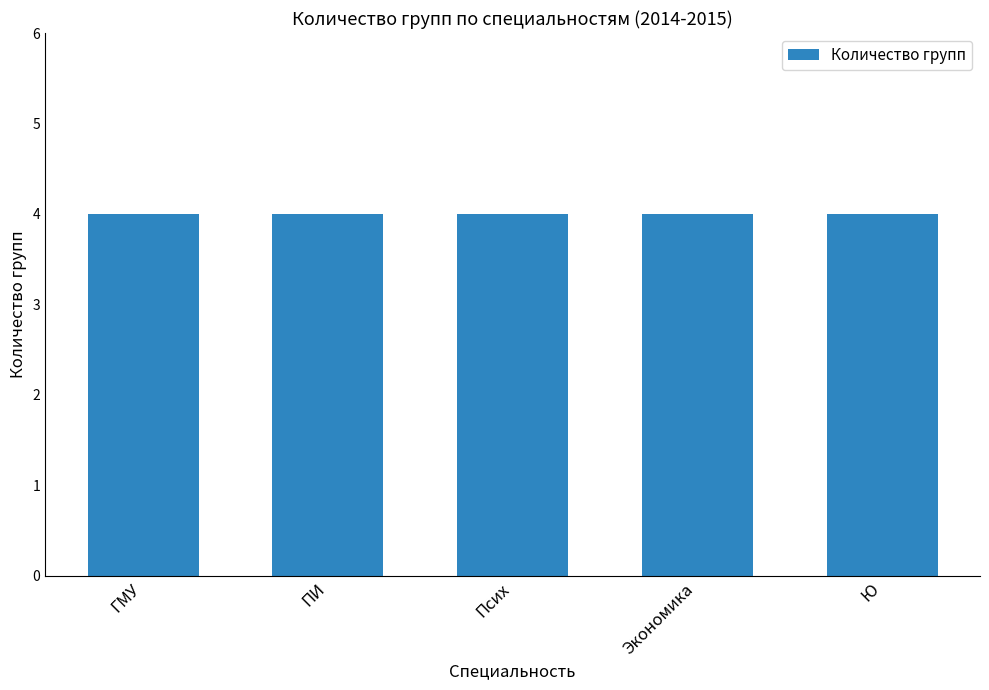

True or false: the data shows 1 at 1226зс.

False